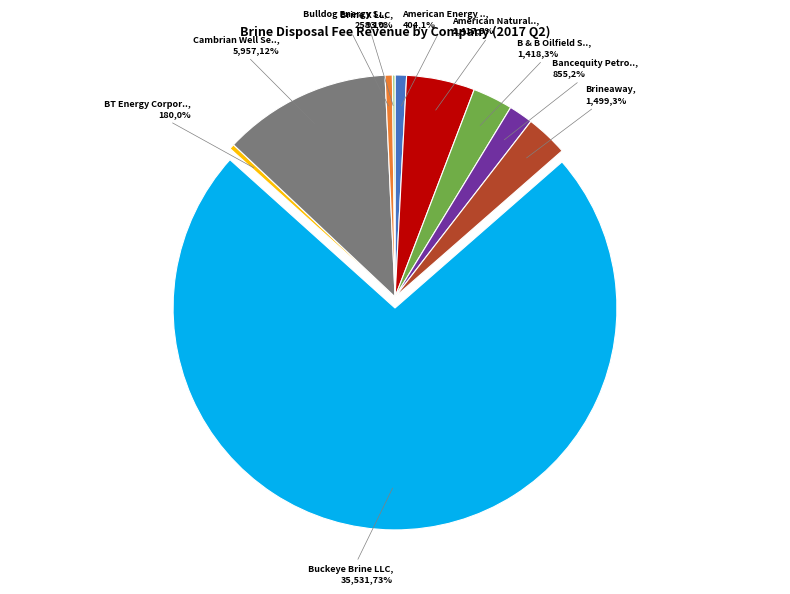

To the nearest percent, what is the difference between the largest and smallest slice percentages?

73%